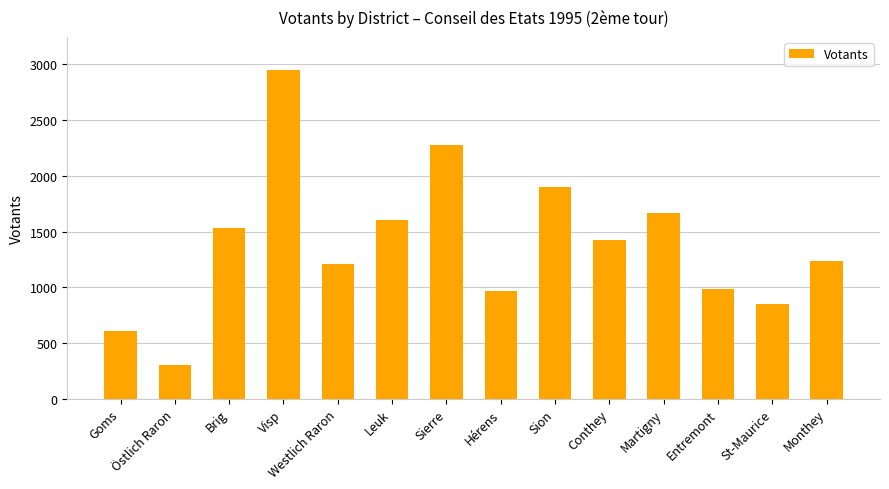

How many bars are there in total?

14